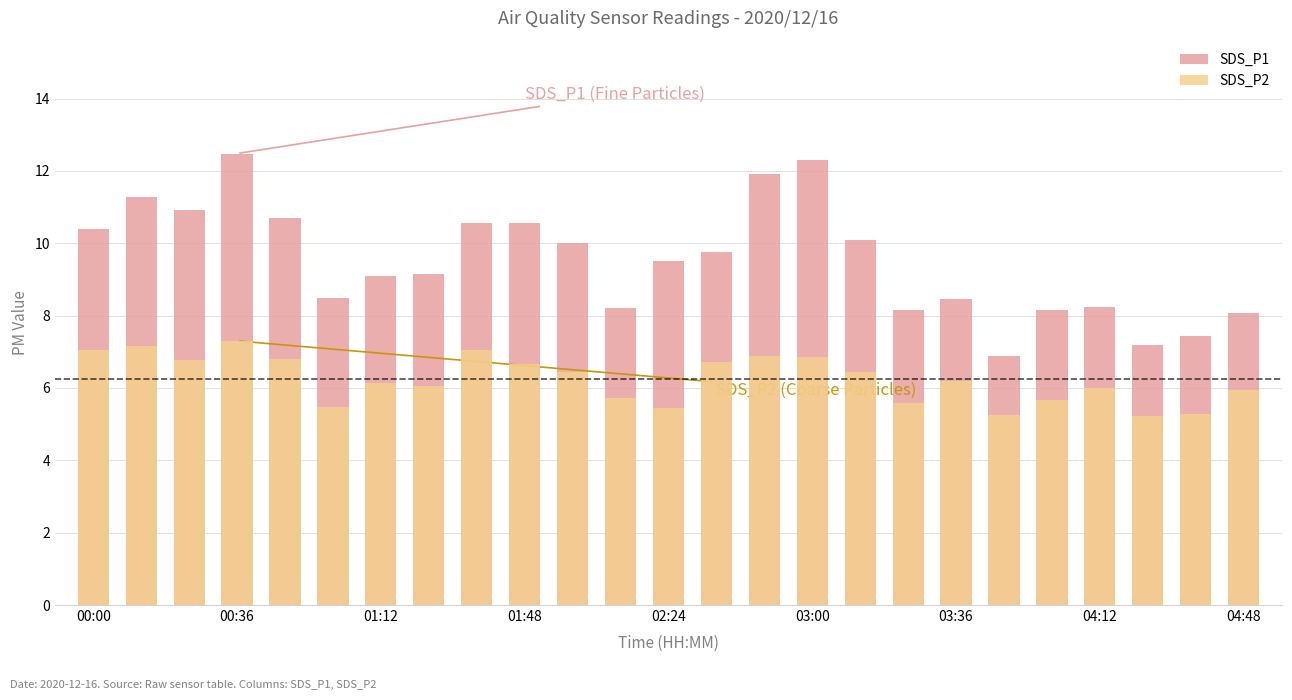

At how many categories does at least one series exceed 9?

15